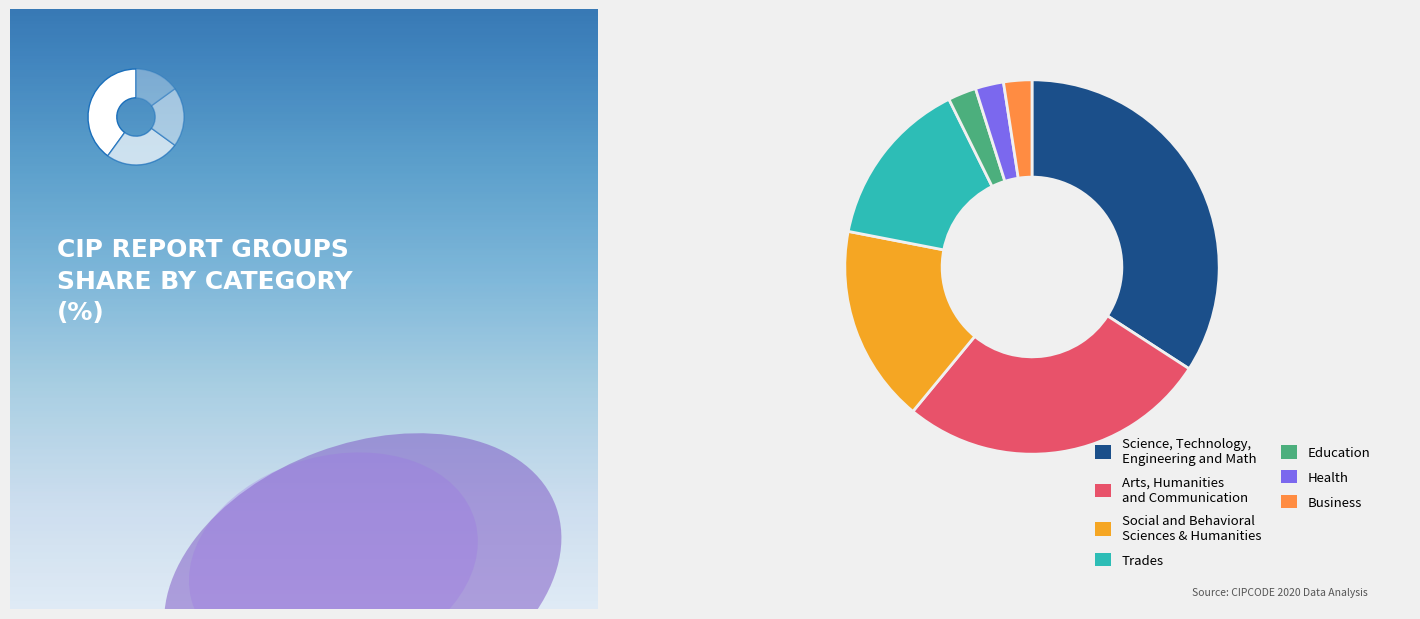

The Social and Behavioral Sciences and Humanities slice represents 17% of the pie. True or false?

True